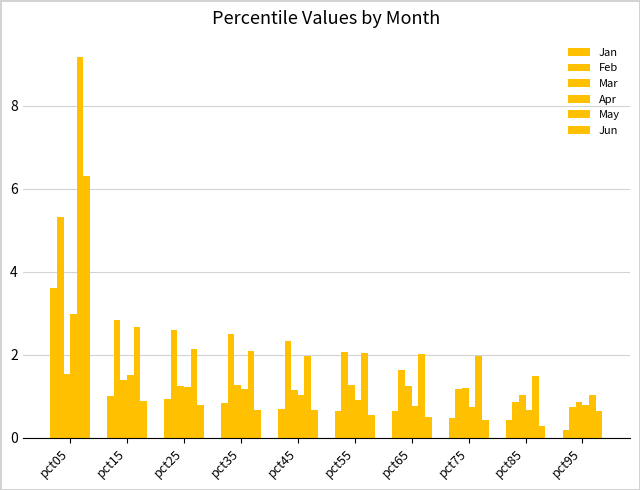

What is the value of the May bar at the 8th from the left?

2.0